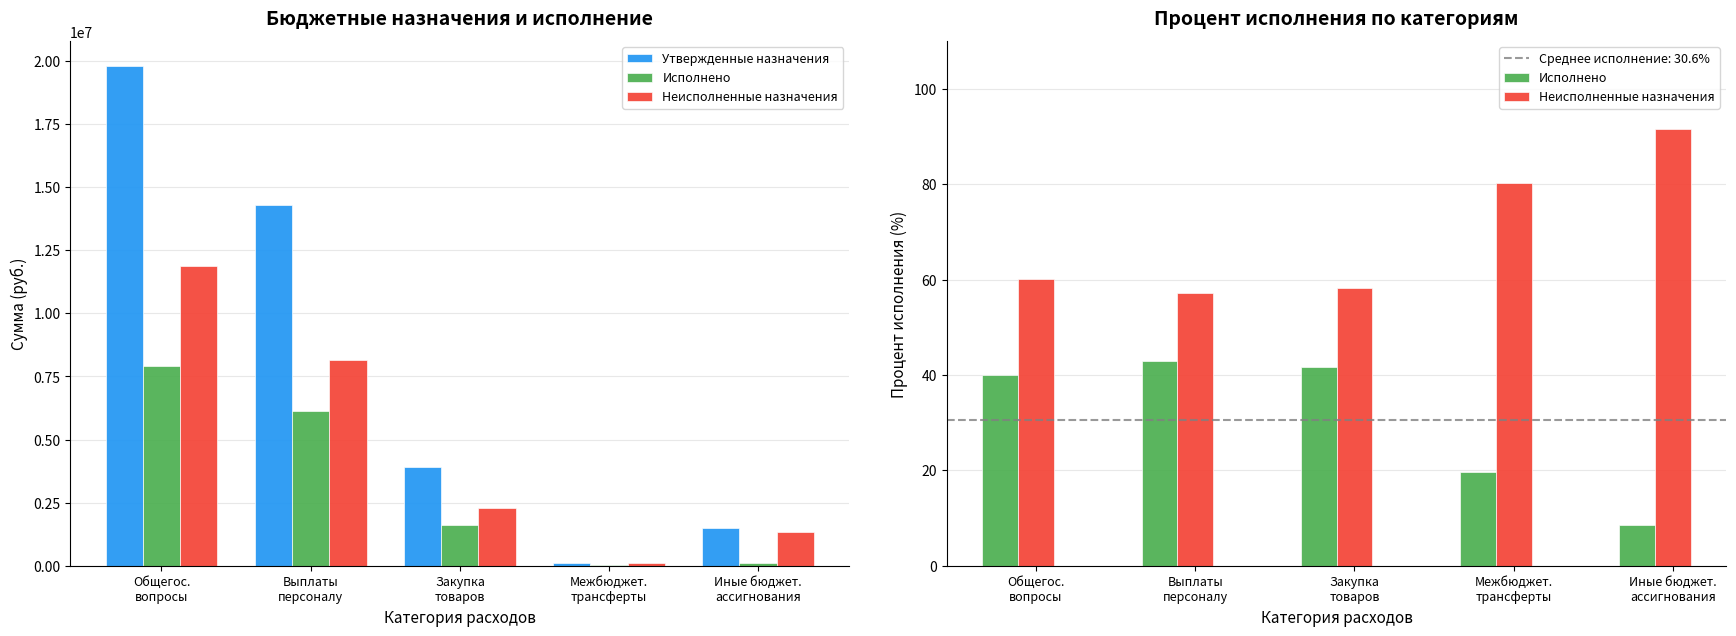

Reading right to left, what are all the values shown in this chart?

Утвержденные назначения: 1474800.0	118200.0	3908470.0	14295666.0	19797136.0
Исполнено: 8.5	19.7	41.7	42.9	40.0
Неисполненные назначения: 91.5	80.3	58.3	57.1	60.0